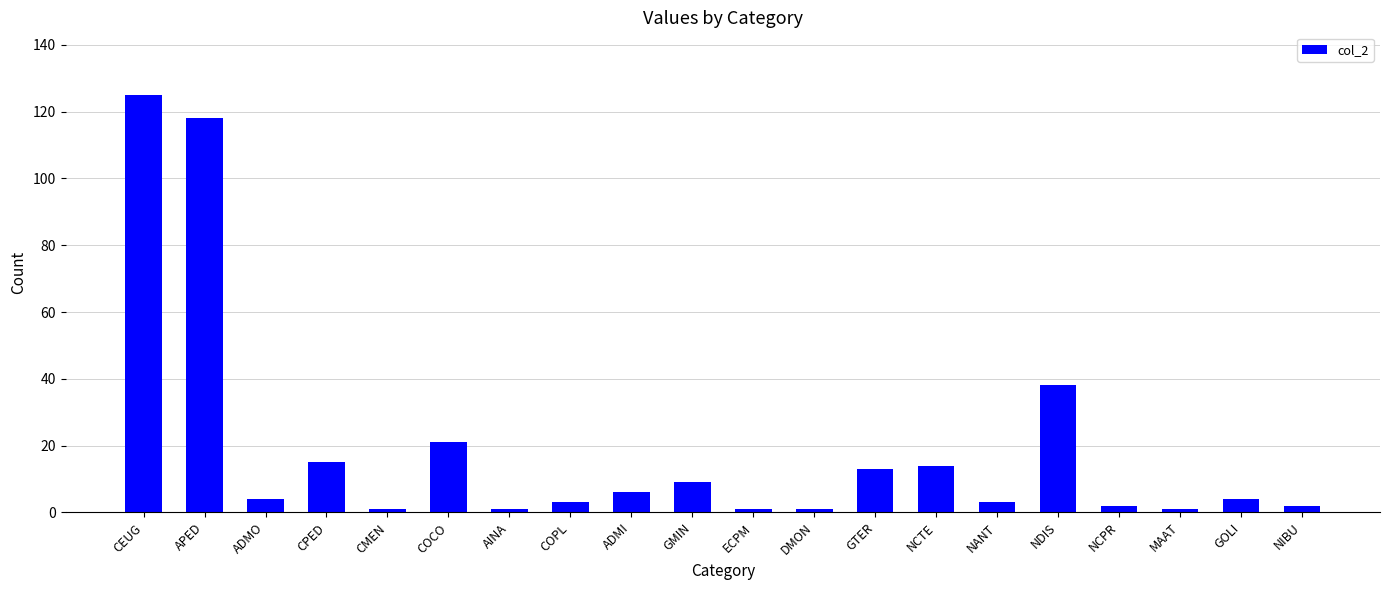

What is the difference between the values at CPED and ADMO?

11